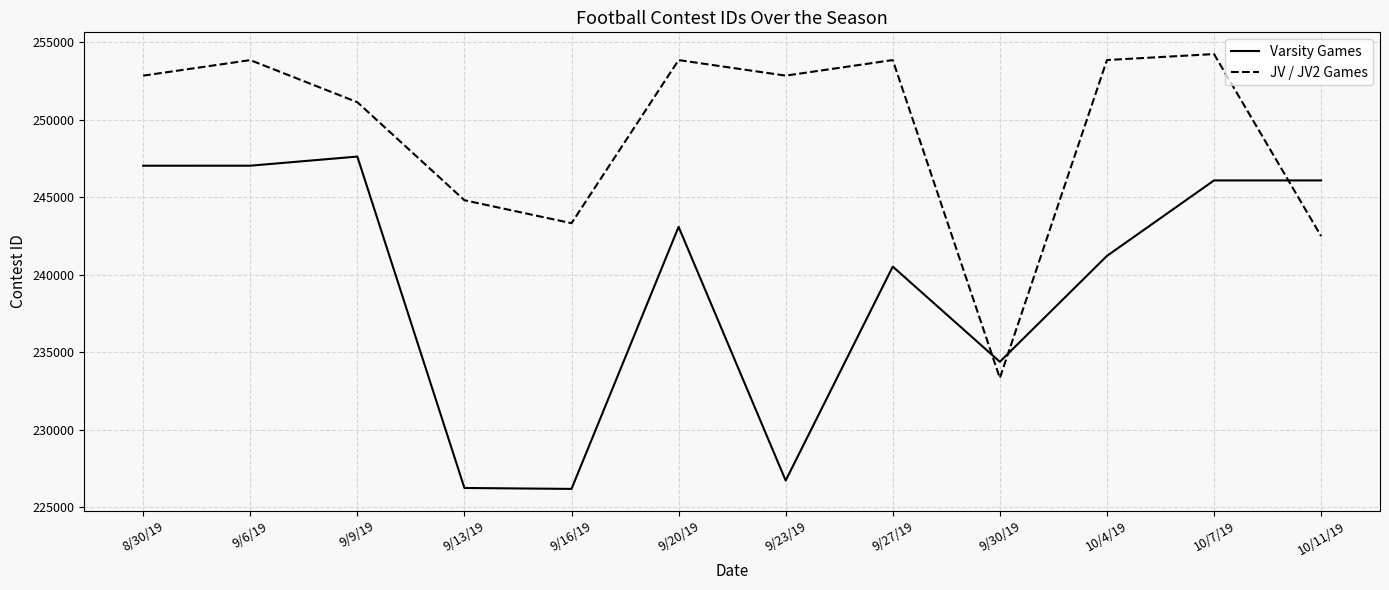

What are all the series names shown in the legend?

Varsity Games, JV / JV2 Games